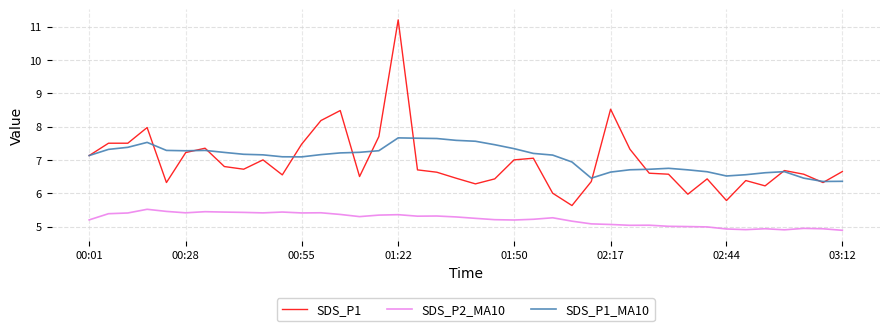

True or false: SDS_P2_MA10 has more than 2 interior local peaks.

True